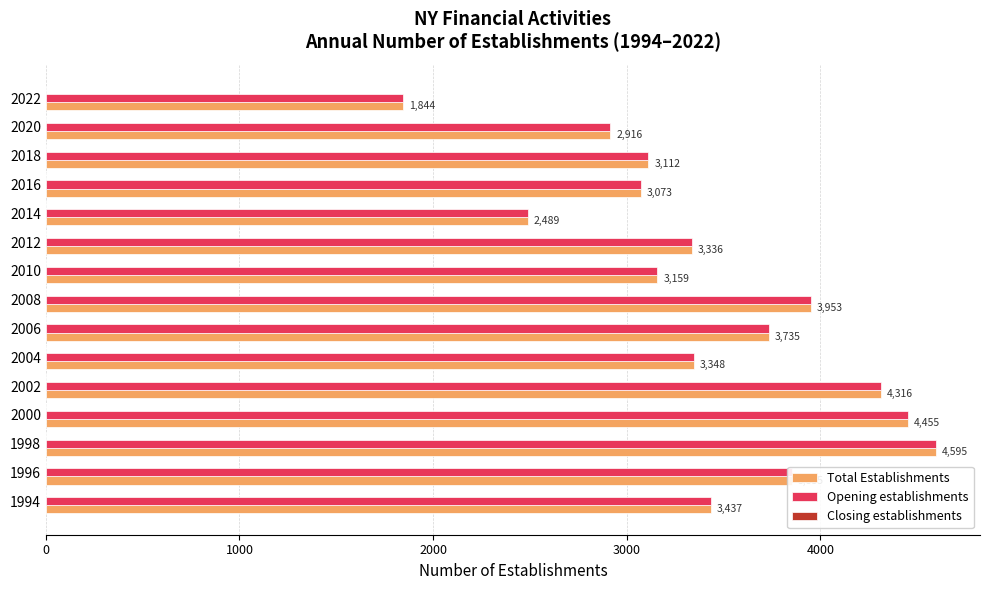

Rank the categories by Total Establishments value from lowest to highest.

2022, 2014, 2020, 2016, 2018, 2010, 2012, 2004, 1994, 2006, 1996, 2008, 2002, 2000, 1998